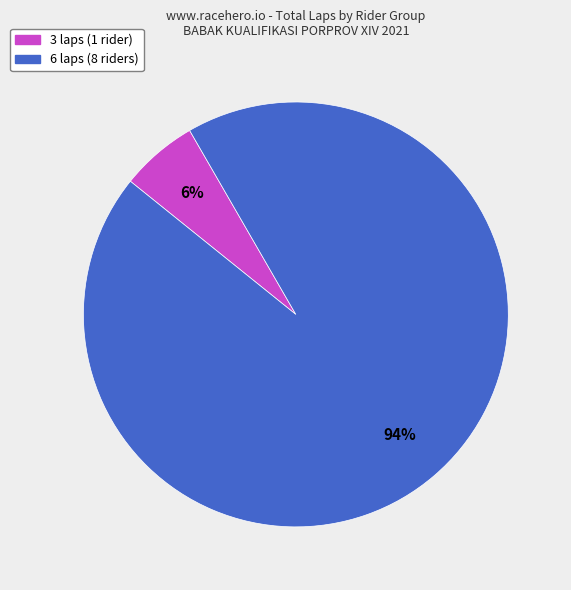

To the nearest percent, what is the difference between the largest and smallest slice percentages?

88%